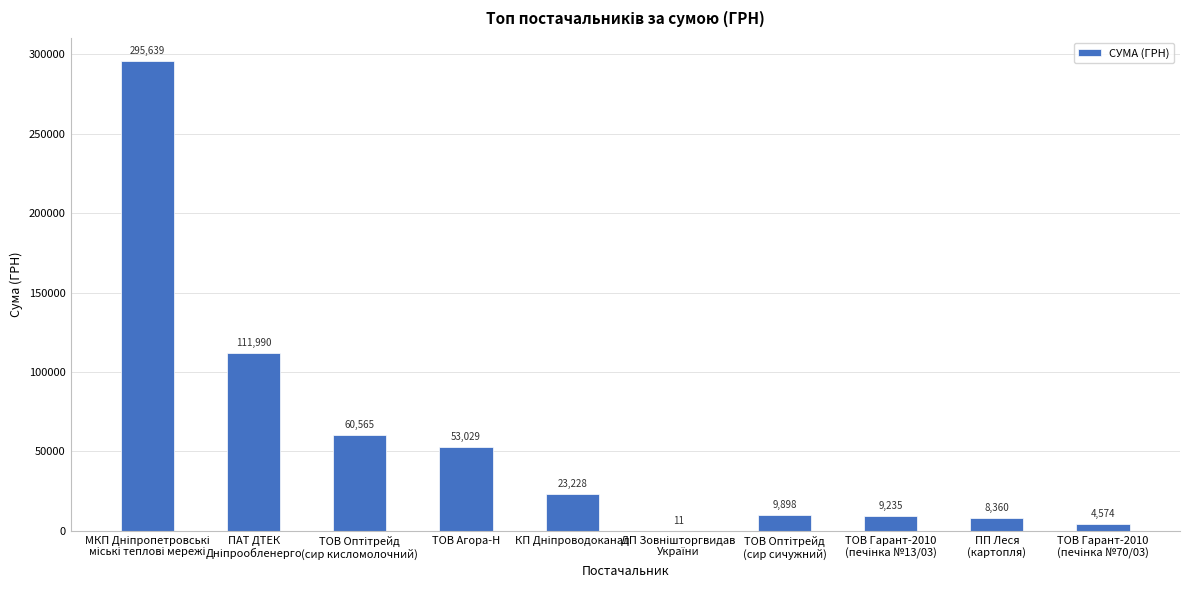

What is the greatest value displayed?

295638.6